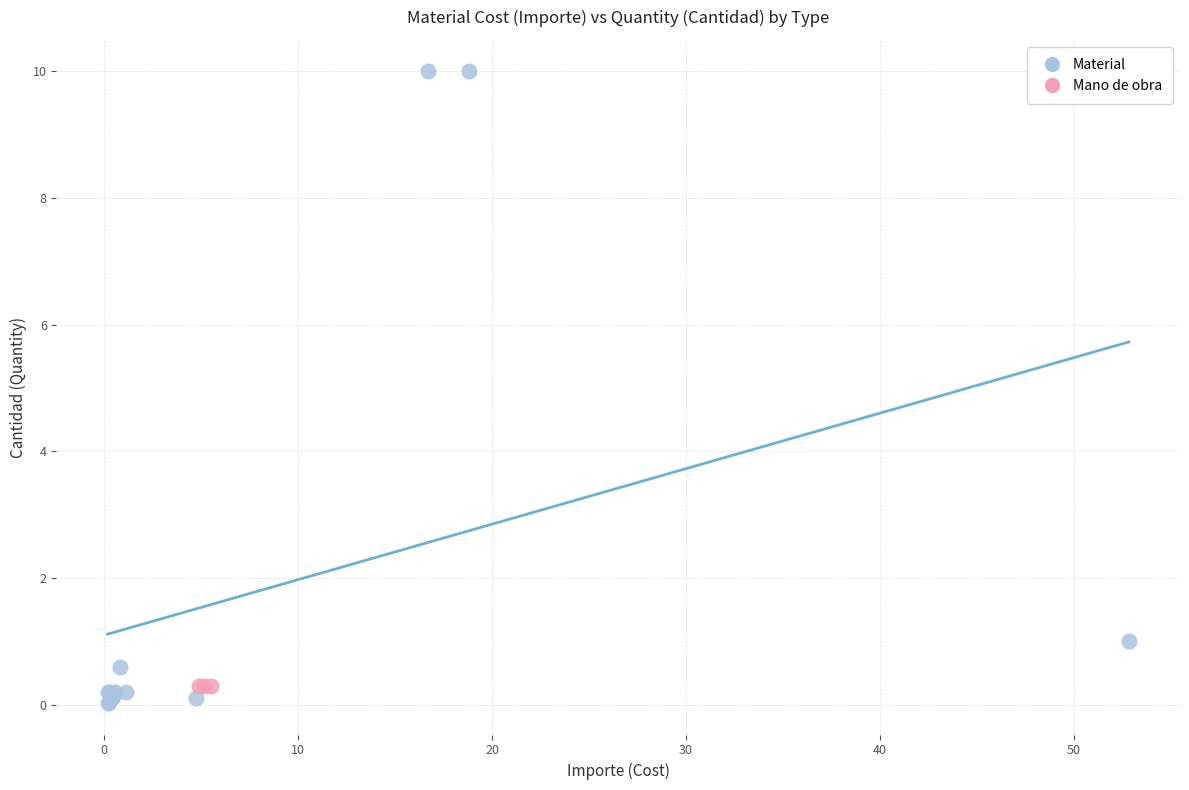

Which series contains the highest Y value?

Material